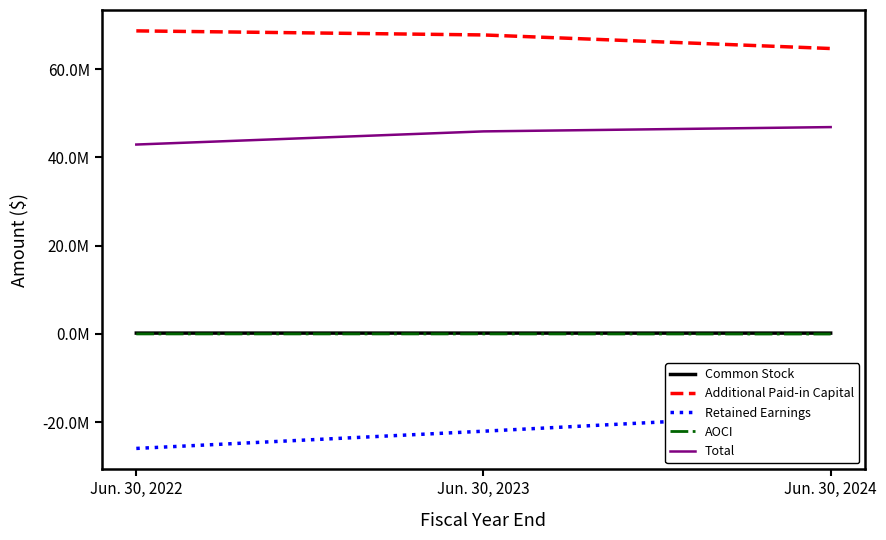

Between Jun. 30, 2022 and Jun. 30, 2023, which series saw the biggest shift?

Retained Earnings